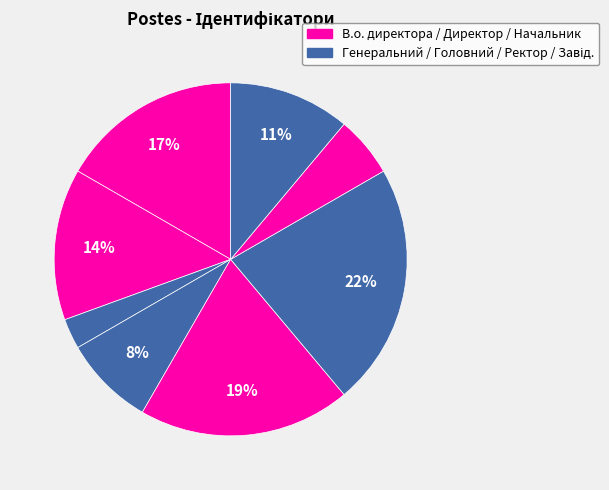

How many slices are in this pie chart?

8